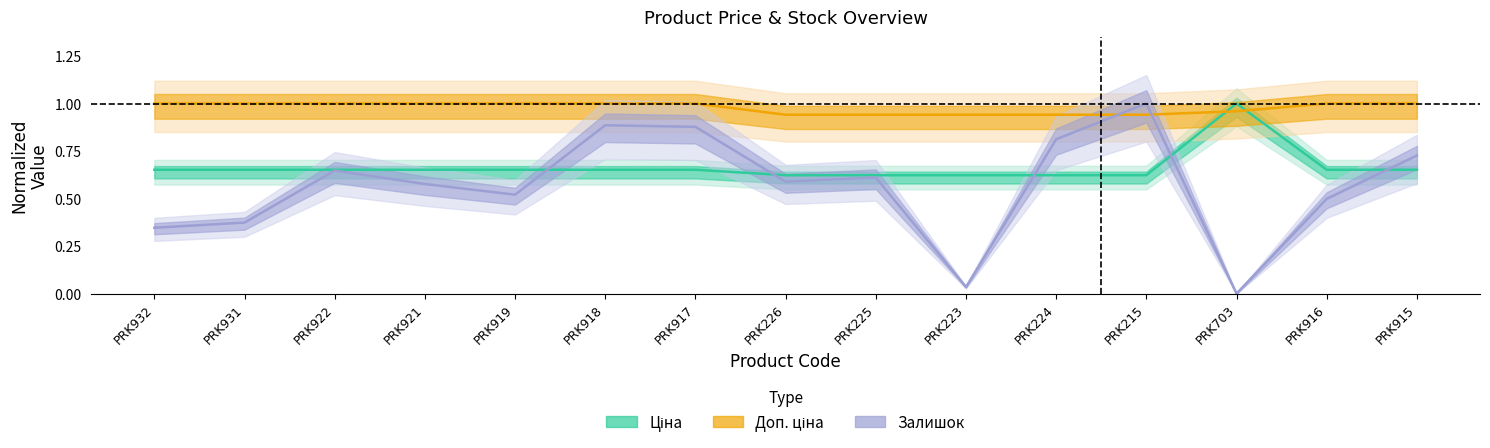

What is the label of the 4th point from the right?

PRK215